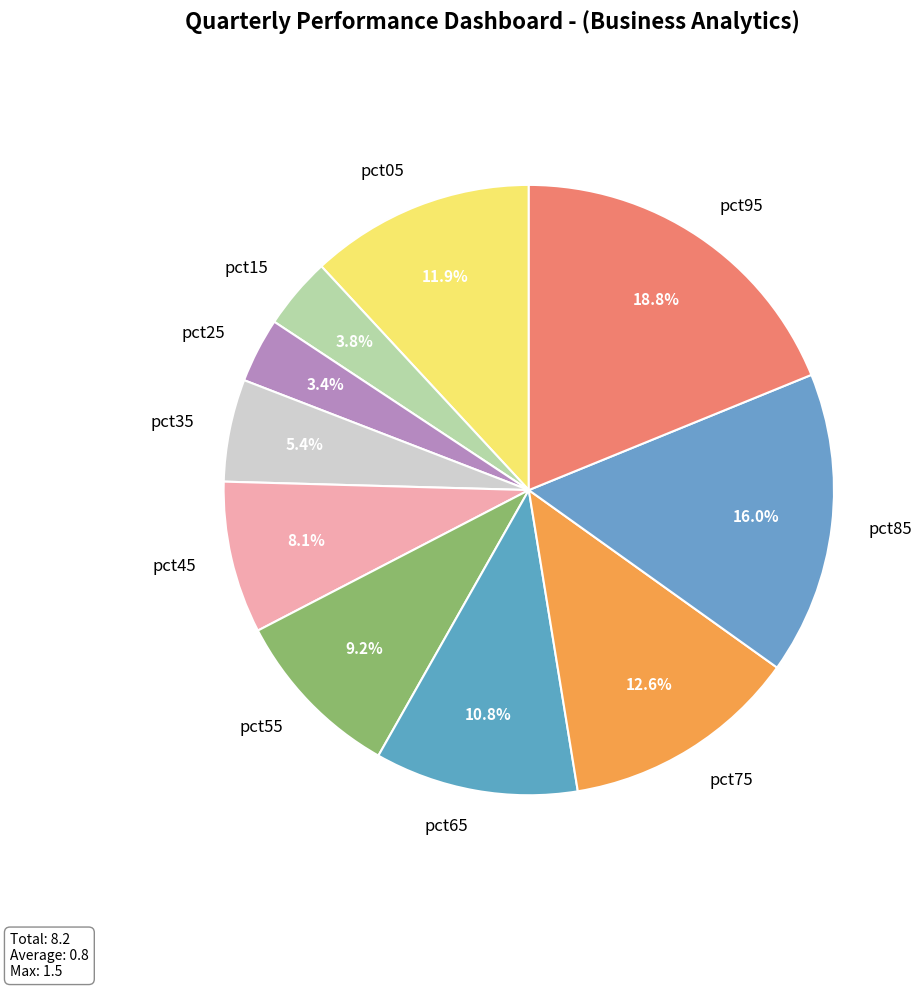

How many slices are in this pie chart?

10